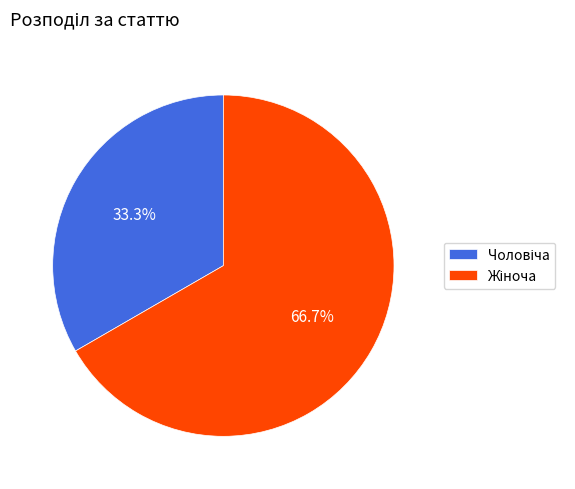

Does any single category account for the majority?

Yes